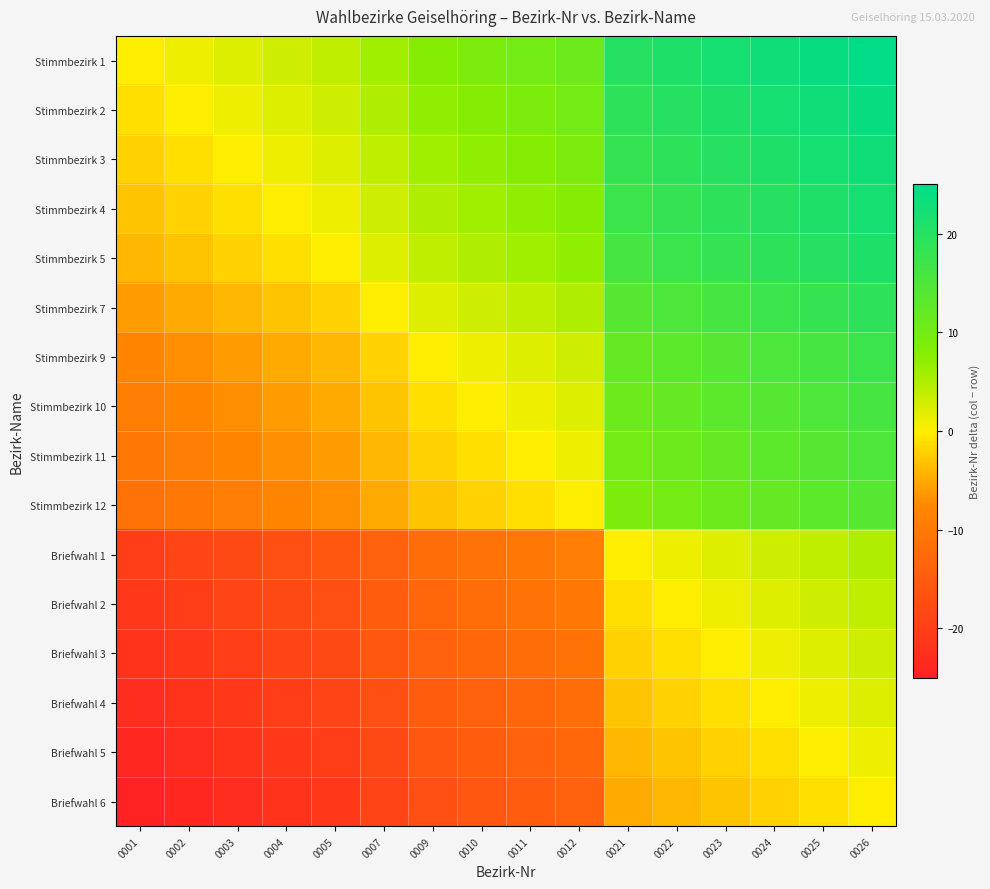

Which has a higher value, 0009 or 0007?

0009